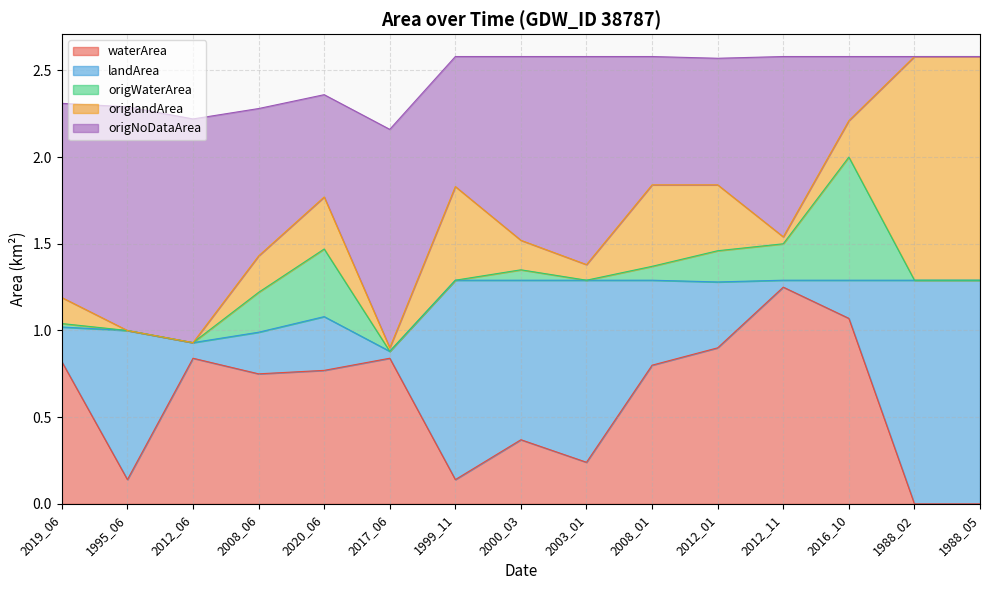

What is the sum of all origlandArea values?

5.2